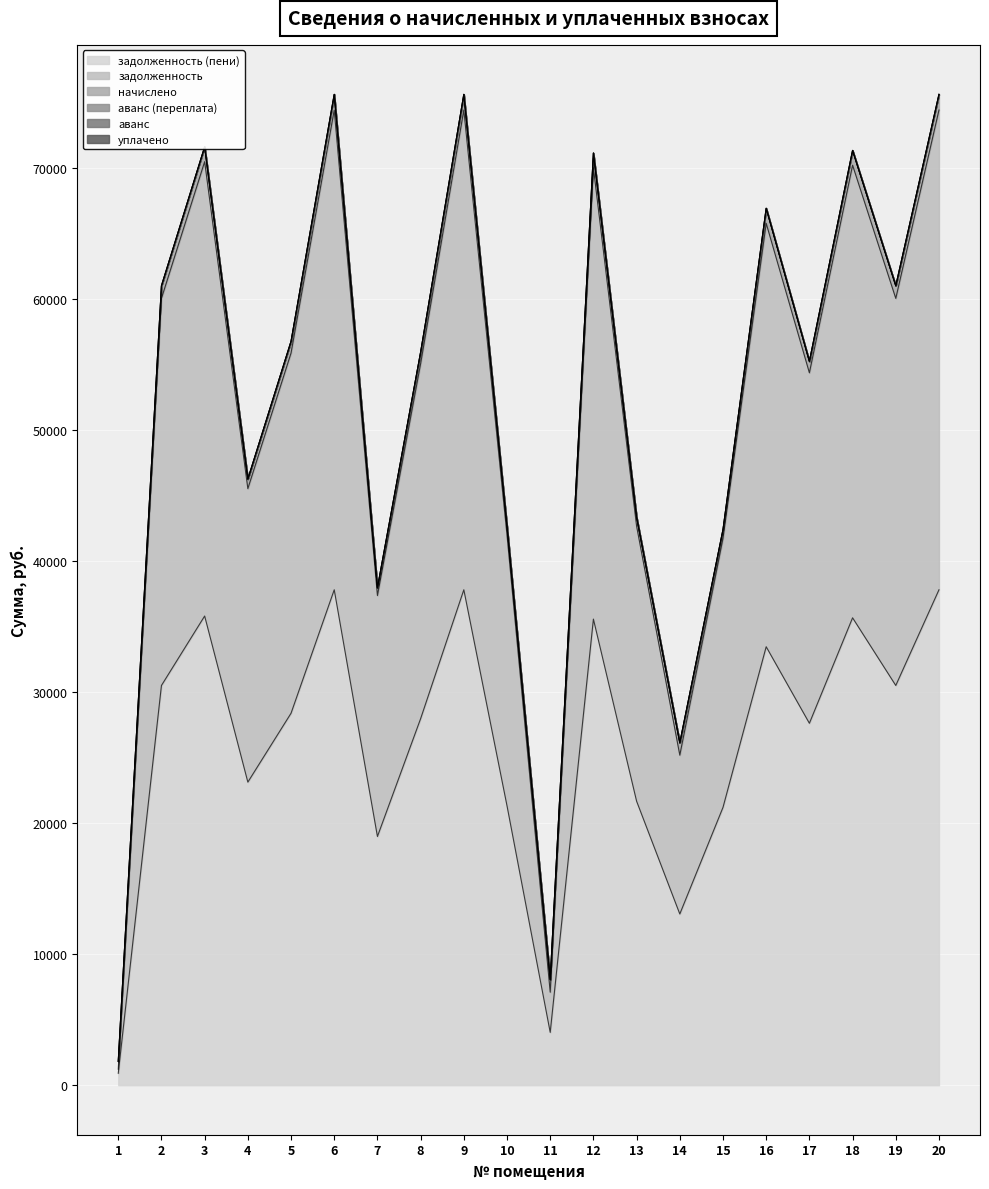

True or false: аванс and задолженность (пени) cross at least once.

False